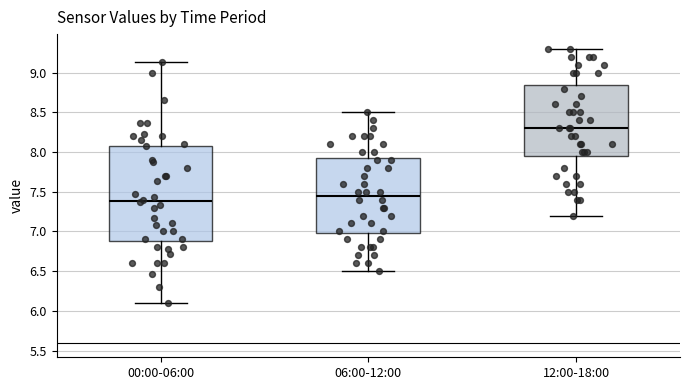

Reading left to right, transcribe this box plot: for each box, give where its median line is, the range the box spans, and where its two whiskers end, as read against the y-axis. The values are not printed on the chart, so give them approximately, as read against the axis.

00:00-06:00: median 7.40, box 6.90 to 8.10, whiskers 6.10 to 9.15
06:00-12:00: median 7.45, box 7.00 to 7.95, whiskers 6.50 to 8.50
12:00-18:00: median 8.30, box 7.95 to 8.85, whiskers 7.20 to 9.30